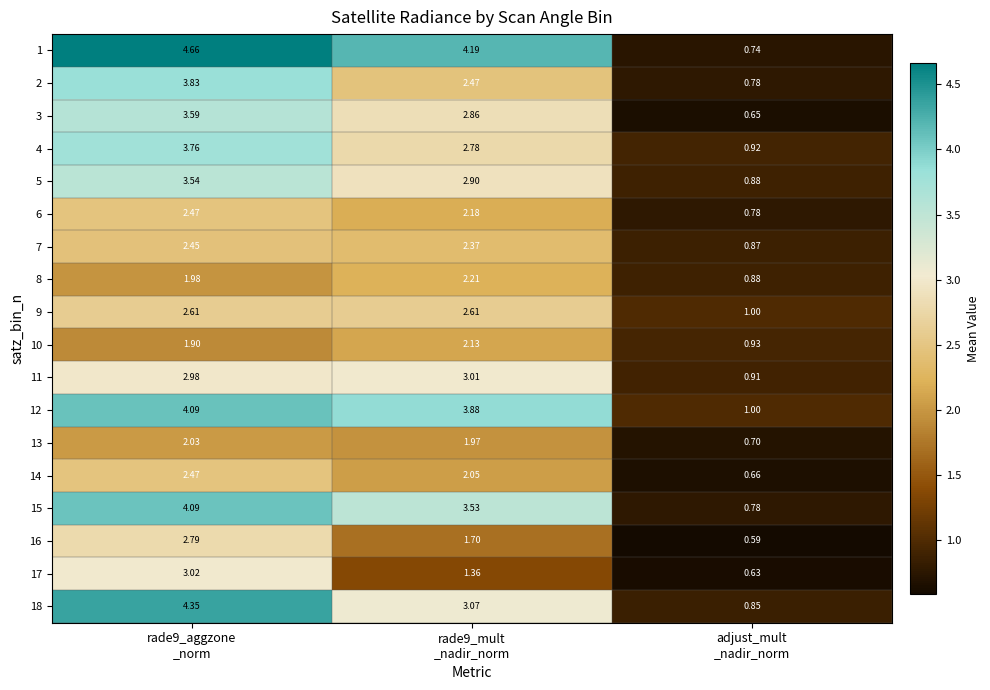

At rade9_mult
_nadir_norm, list the series in order from largest to smallest.

1, 12, 15, 18, 11, 5, 3, 4, 9, 2, 7, 8, 6, 10, 14, 13, 16, 17